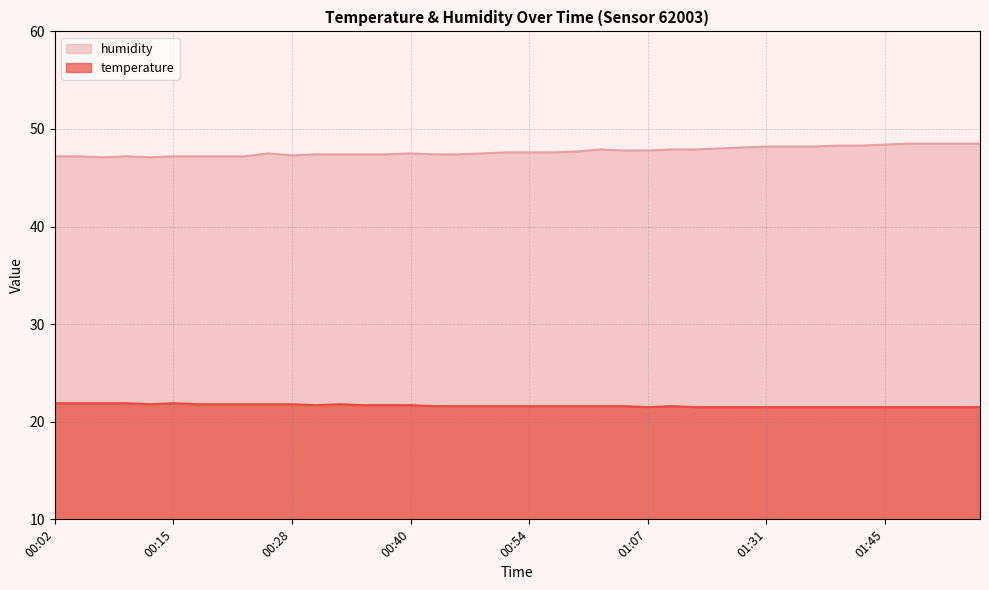

At which category does temperature reach its first local peak?

00:15